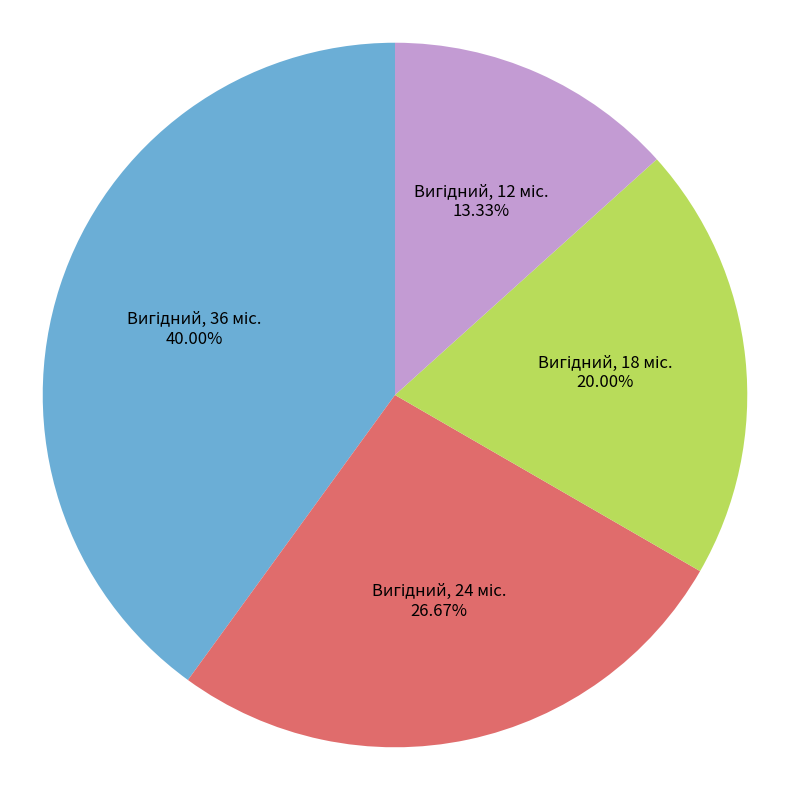

Is there a majority slice in this chart?

No